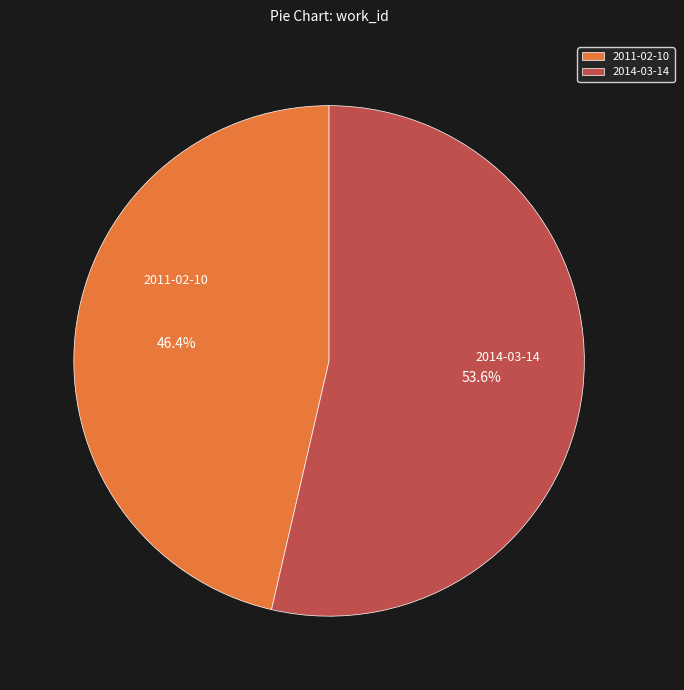

Is it true that 2011-02-10 is 39% of the pie?

False